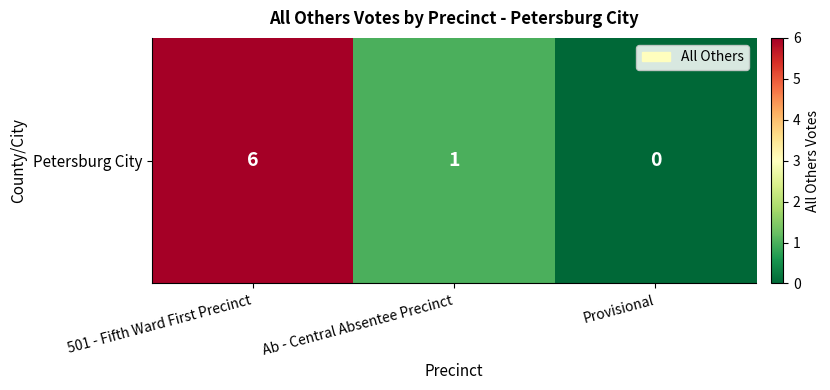

Reading left to right, what are all the values shown in this chart?

501 - Fifth Ward First Precinct=6	Ab - Central Absentee Precinct=1	Provisional=0